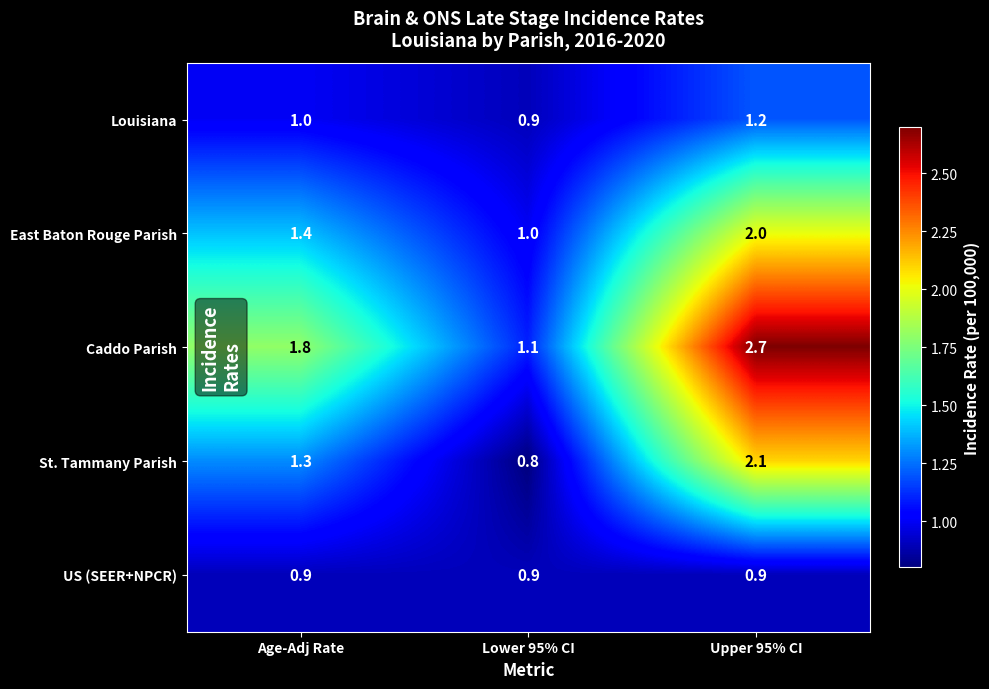

What is the maximum value shown in the chart?

2.7